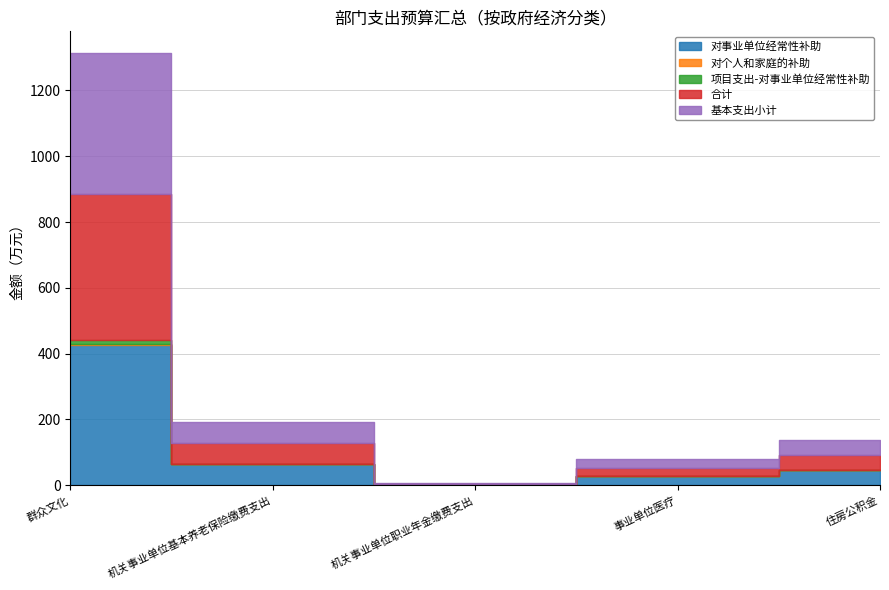

What is the approximate value of 对事业单位经常性补助 at 机关事业单位职业年金缴费支出?

2.4